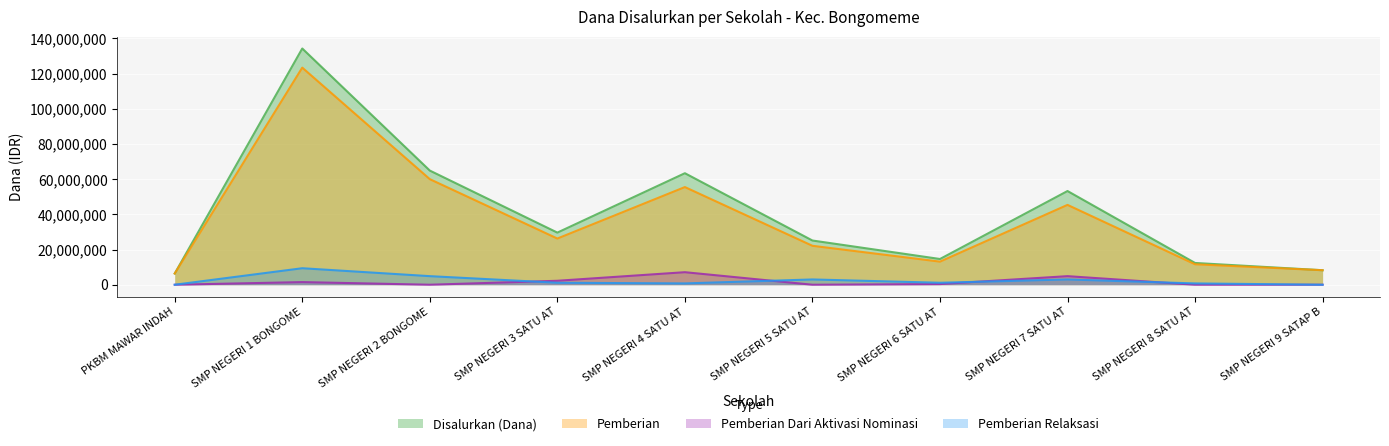

What is the maximum value shown in the chart?

134250000